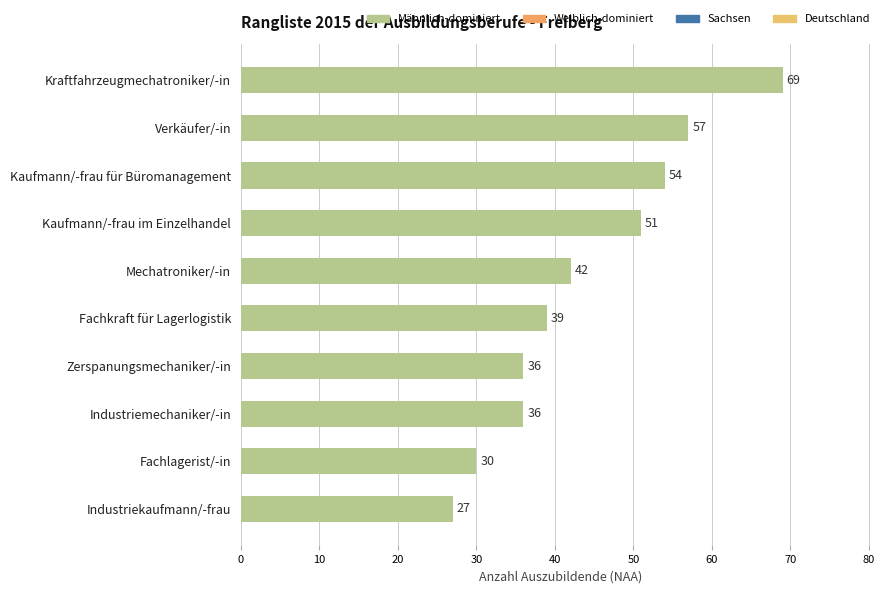

What is the maximum value shown in the chart?

69